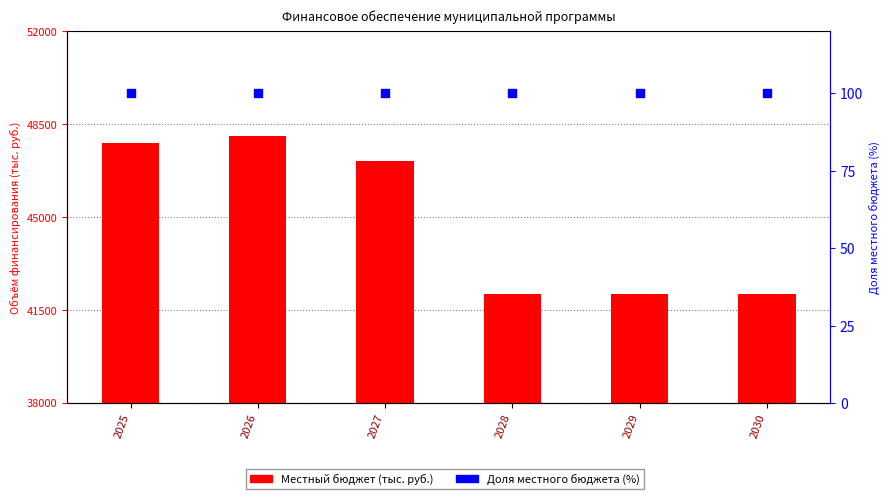

Which series has the largest total across all categories?

Местный бюджет